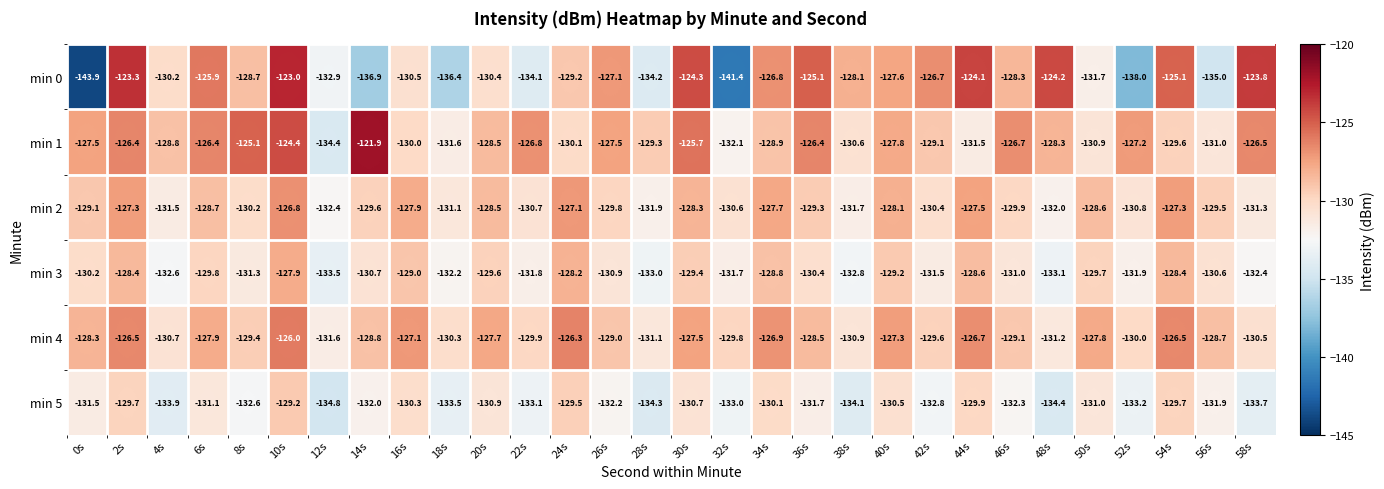

At which label is min 5 closest to -132?

14s